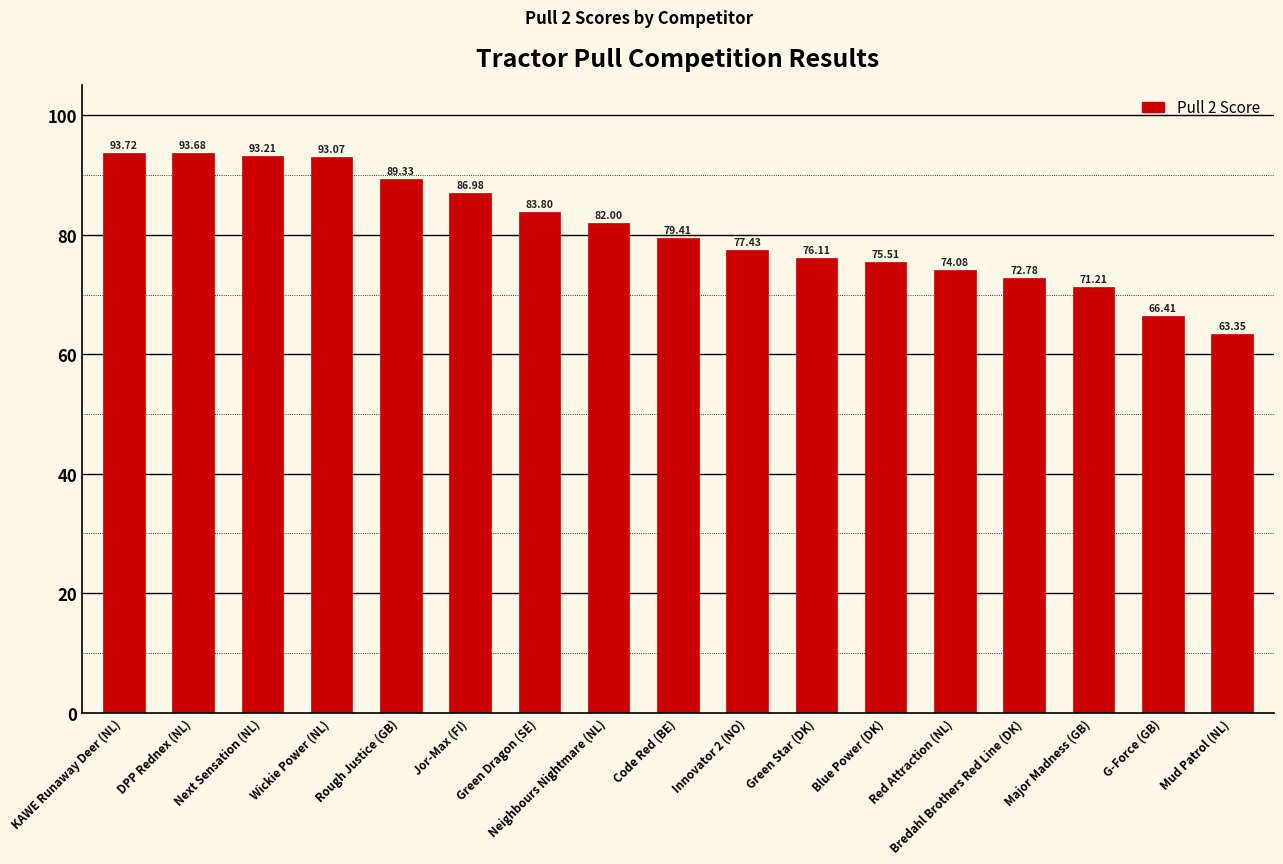

Reading right to left, list all the values displayed in this chart.

63.4	66.4	71.2	72.8	74.1	75.5	76.1	77.4	79.4	82.0	83.8	87.0	89.3	93.1	93.2	93.7	93.7